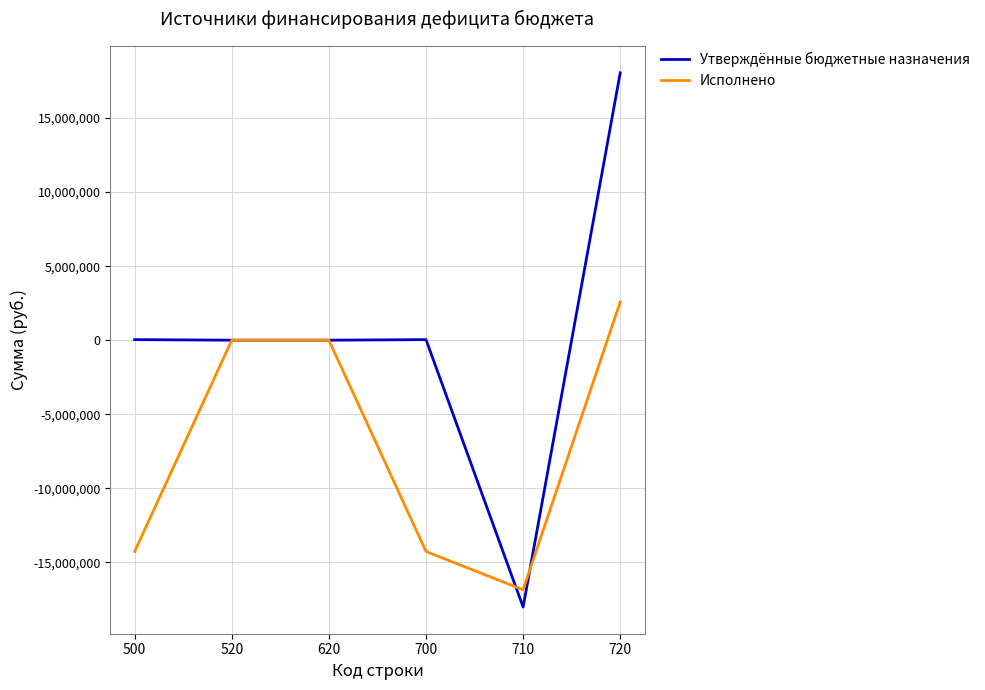

List the series in order of their peak value, highest first.

Утверждённые бюджетные назначения, Исполнено